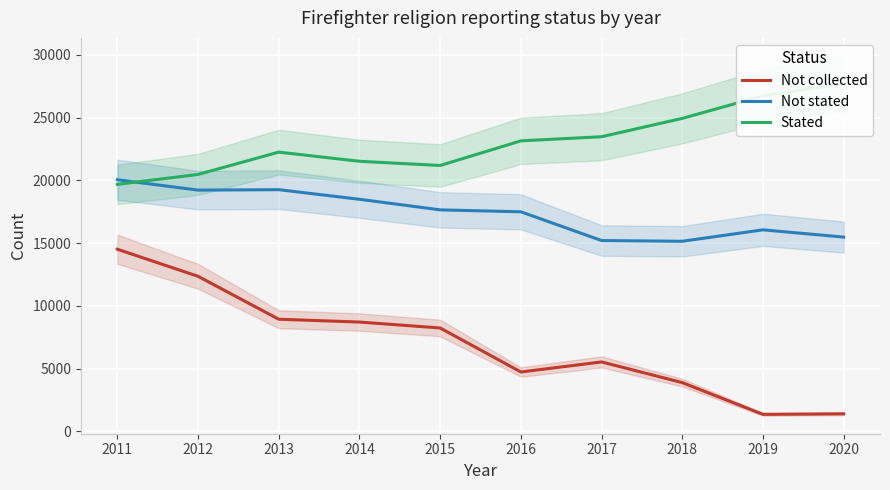

The value of Stated at 2014 is 21526. True or false?

True